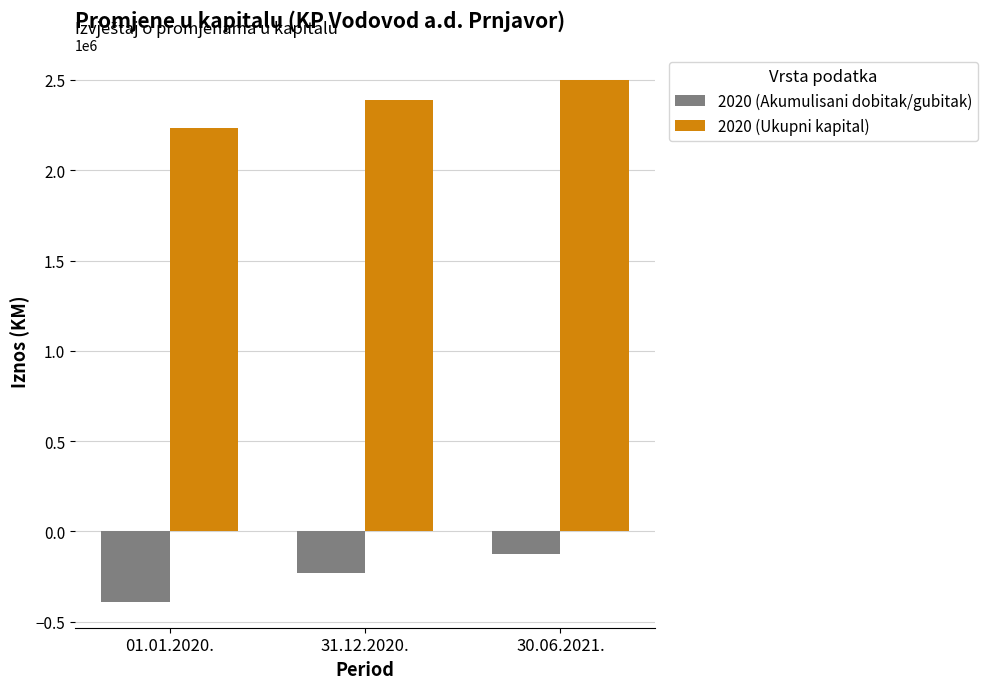

What is the difference between the 2020 (Ukupni kapital) values at 31.12.2020. and 30.06.2021.?

107101